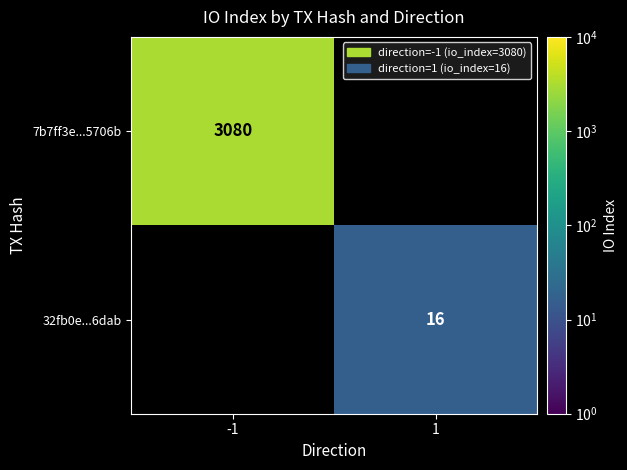

Is it true that 32fb0e...6dab equals 6 at 1?

False